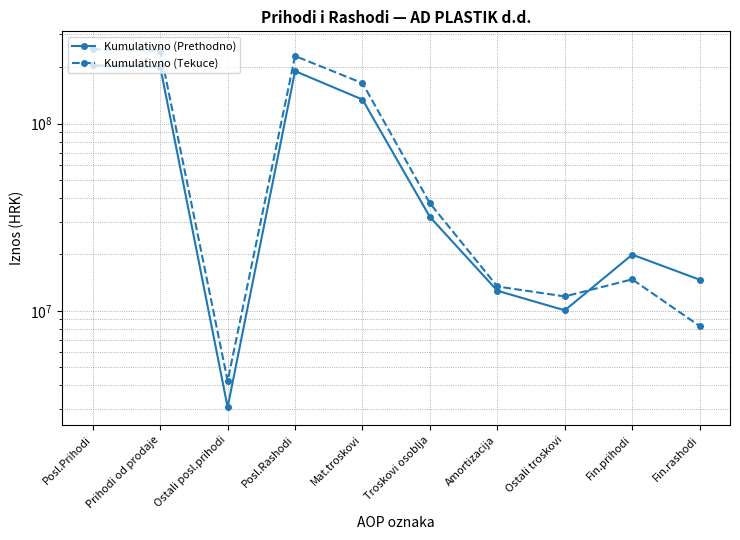

What are all the series names shown in the legend?

Kumulativno (Prethodno), Kumulativno (Tekuce)